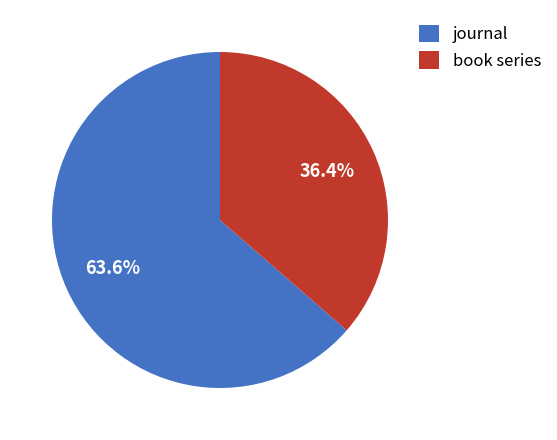

Count the number of slices in the pie.

2